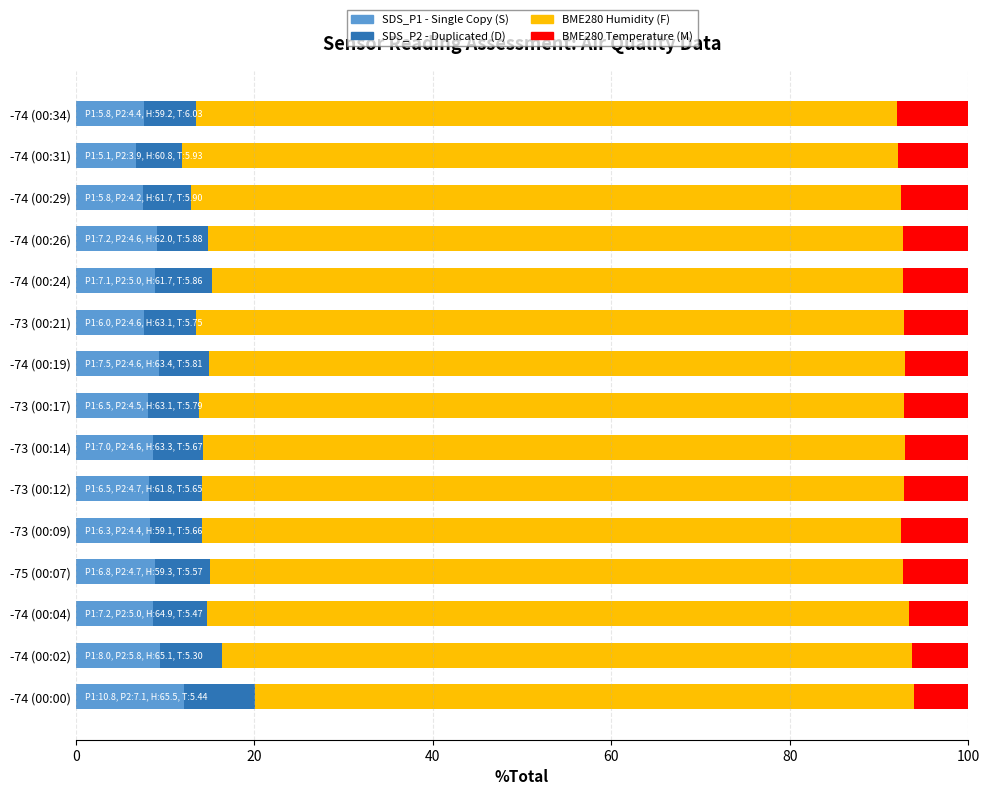

What is the total value across all series at -75 (00:07)?

100.0